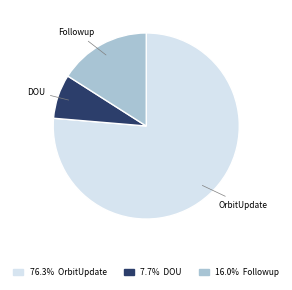

Is there any slice that represents more than half of the pie?

Yes